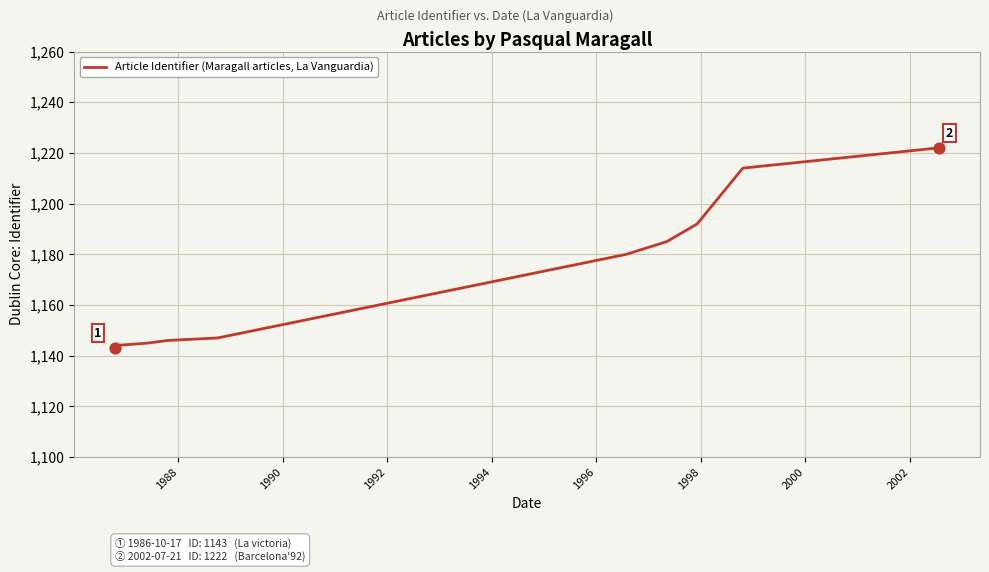

What is the smallest value displayed?

1143